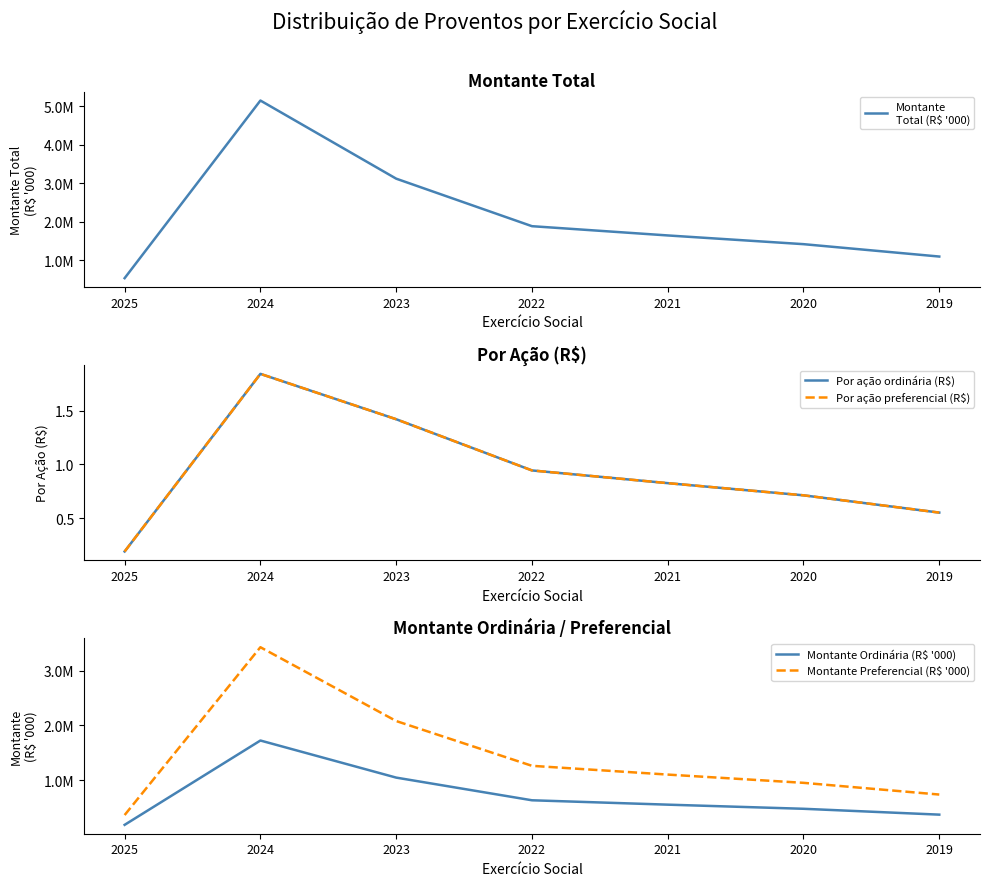

Reading left to right, transcribe all the data shown in this chart.

Montante
Total (R$ '000): 541006.0	5153278.0	3124577.0	1890654.0	1650321.0	1423890.0	1102345.0
Por ação ordinária (R$): 0.2	1.8	1.4	0.9	0.8	0.7	0.6
Por ação preferencial (R$): 0.2	1.8	1.4	0.9	0.8	0.7	0.6
Montante Ordinária (R$ '000): 180910.0	1723257.0	1044847.0	630218.0	550107.0	474623.0	367448.0
Montante Preferencial (R$ '000): 360096.0	3430021.0	2079730.0	1260436.0	1100214.0	949267.0	734897.0